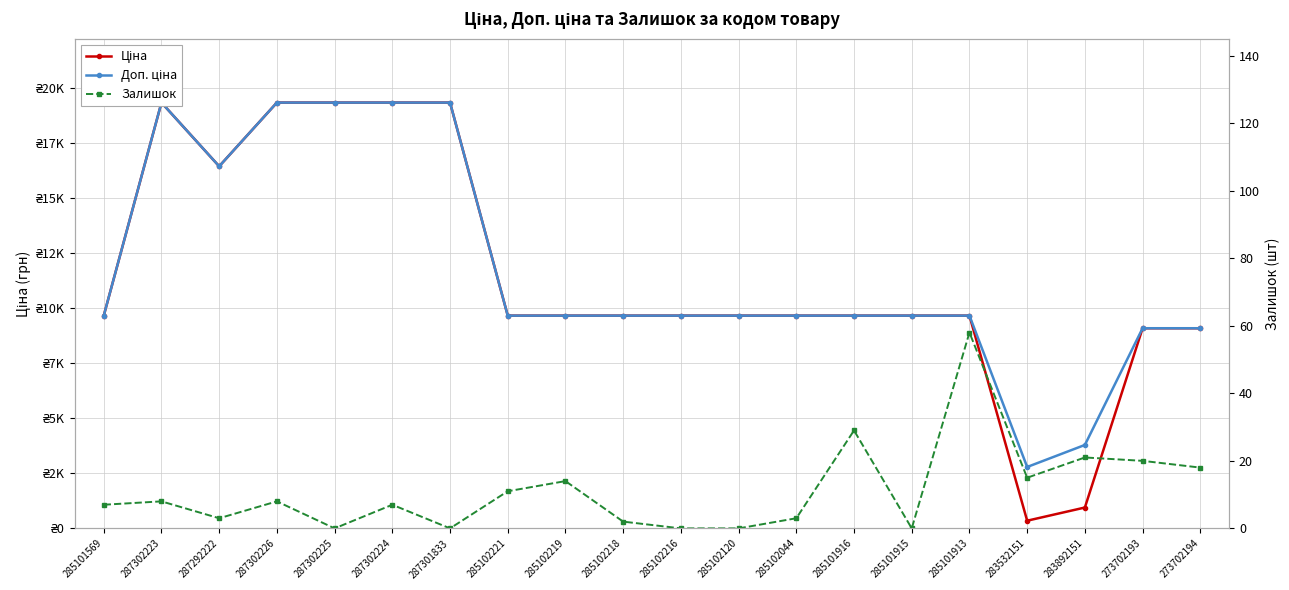

What is the difference between the maximum and minimum values in the Залишок series?

58.0